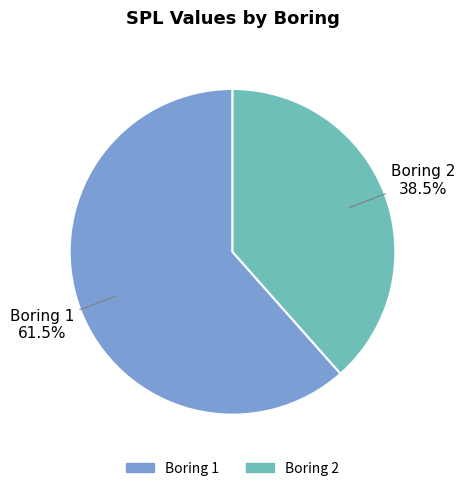

Combined, what portion of the pie is Boring 2 and Boring 1?

100.0%